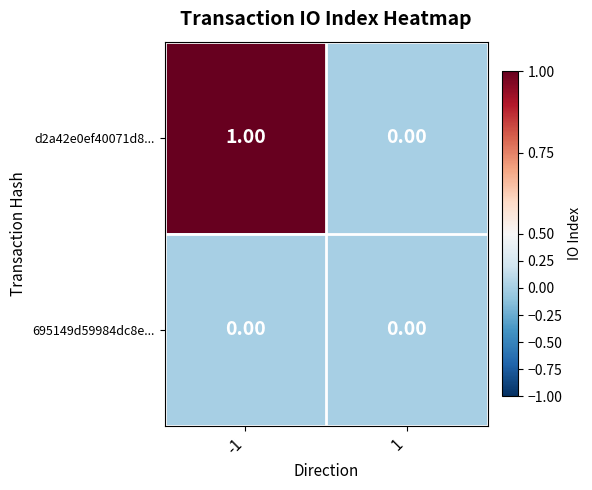

What is the total value across all series at -1?

1